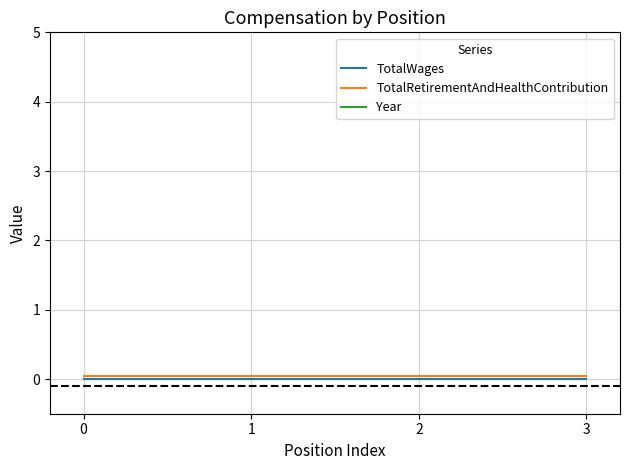

Reading left to right, list all the values displayed in this chart.

TotalWages: 0=0.0	1=0.0	2=0.0	3=0.0
TotalRetirementAndHealthContribution: 0=0.1	1=0.1	2=0.1	3=0.1
Year: 0=2015.1	1=2015.1	2=2015.1	3=2015.1